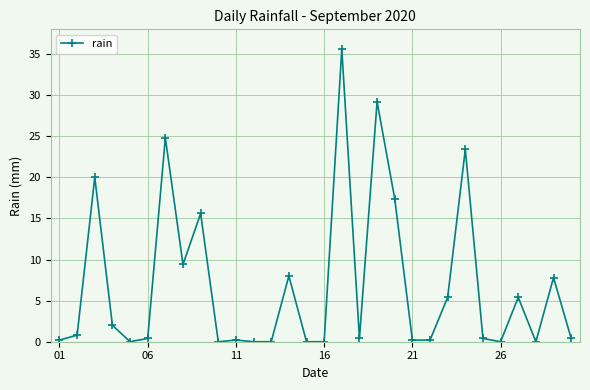

What is the greatest value displayed?

35.6